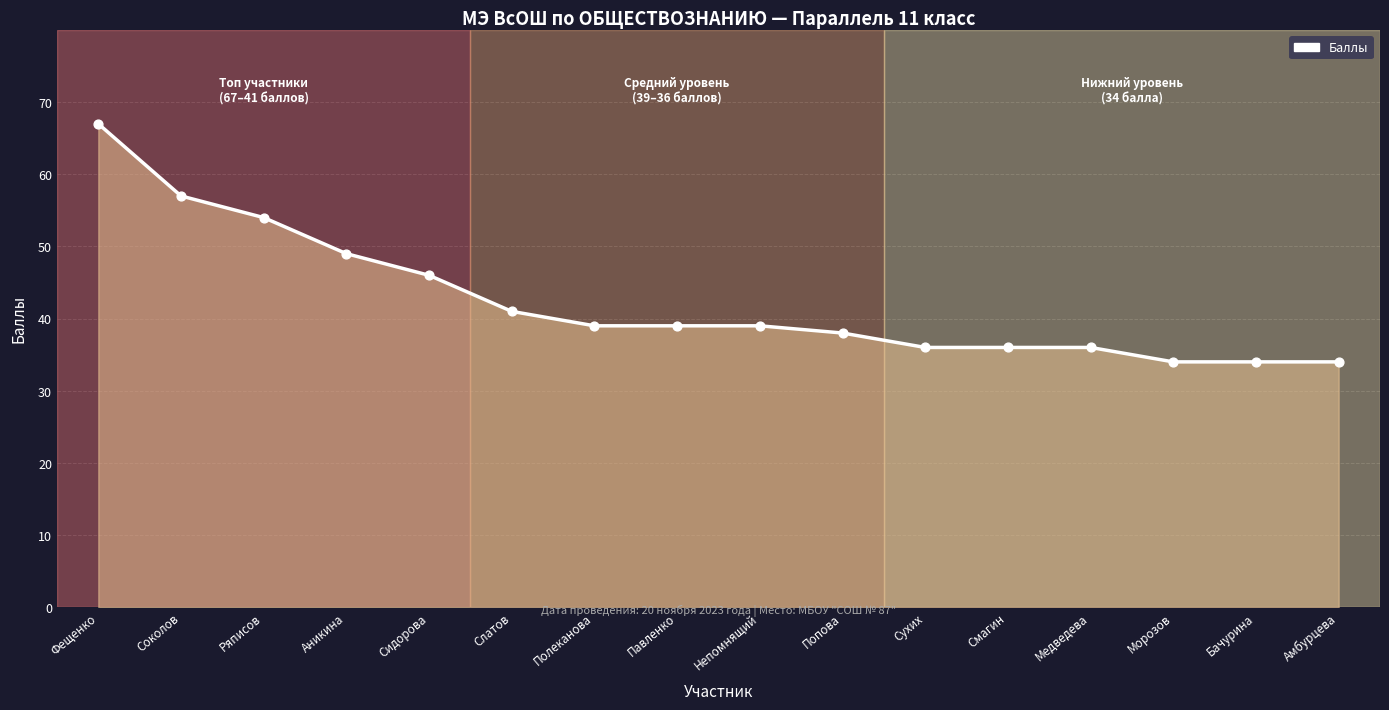

What is the change in value from Соколов to Сухих?

-21